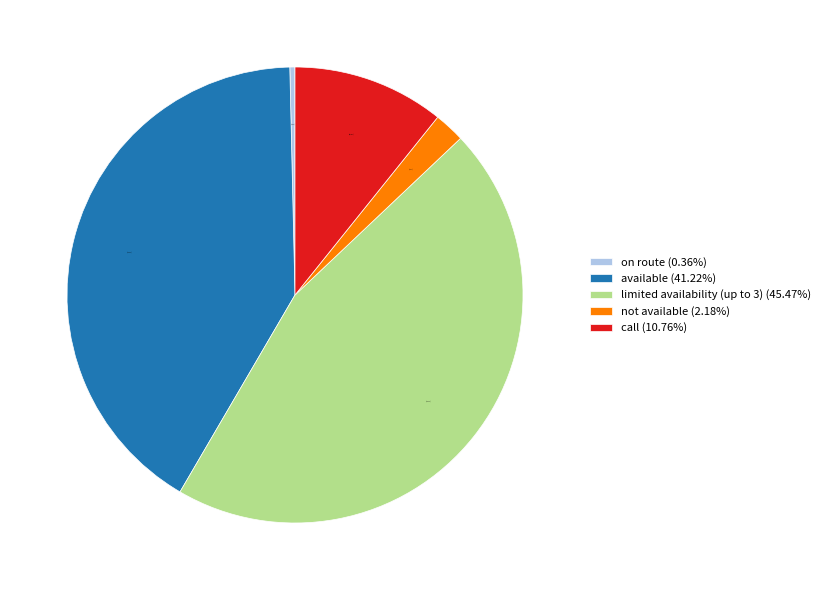

Do not available (2.18%) and limited availability (up to 3) (45.47%) together represent more than half of the pie?

No